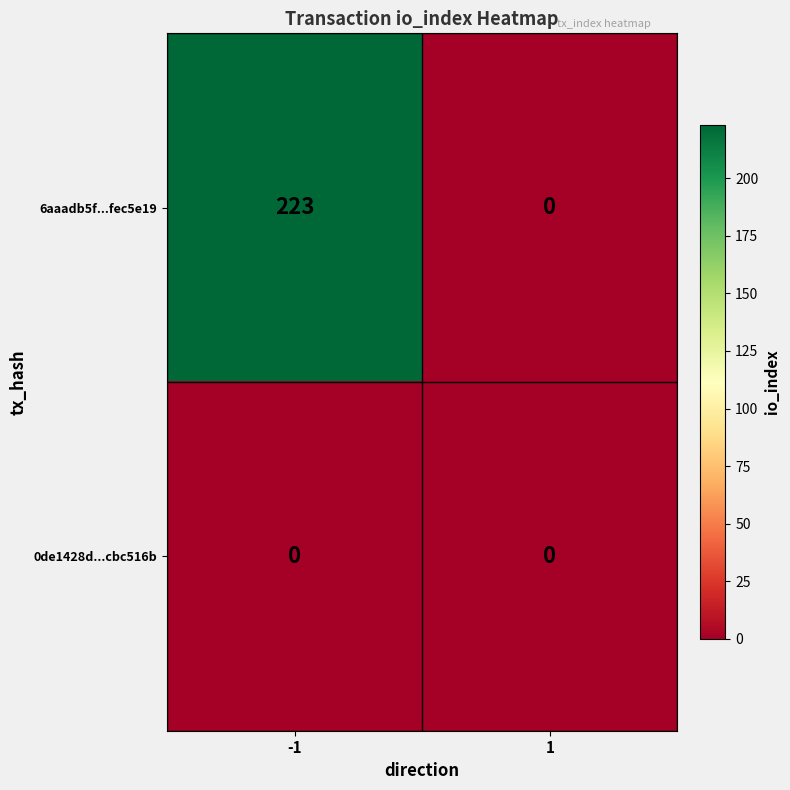

At how many categories does at least one series exceed 112?

1